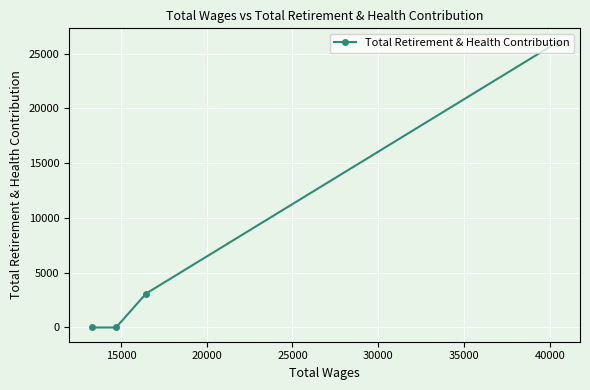

Count the number of data series in this chart.

1